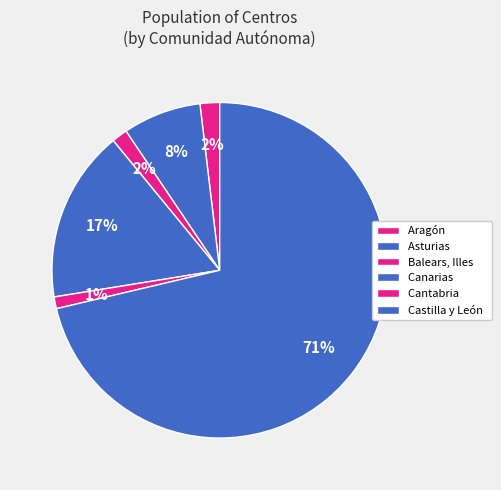

How many slices are in this pie chart?

6